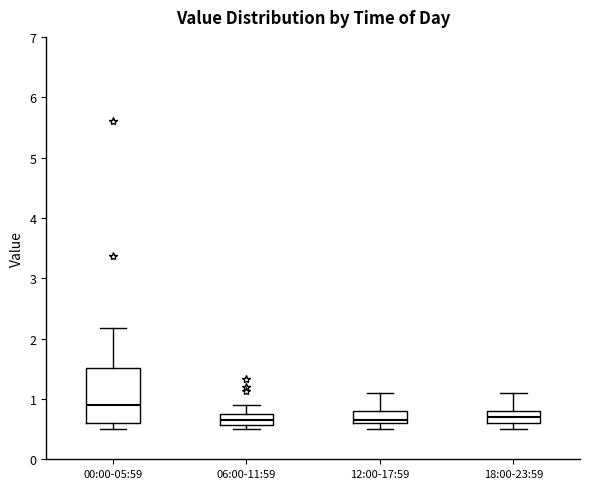

Reading left to right, transcribe this box plot: for each box, give where its median line is, the range the box spans, and where its two whiskers end, as read against the y-axis. The values are not printed on the chart, so give them approximately, as read against the axis.

00:00-05:59: median 0.9, box 0.6 to 1.5, whiskers 0.5 to 2.2
06:00-11:59: median 0.7 (inside the box), box 0.6 to 0.7, whiskers 0.5 to 0.9
12:00-17:59: median 0.7, box 0.6 to 0.8, whiskers 0.5 to 1.1
18:00-23:59: median 0.7, box 0.6 to 0.8, whiskers 0.5 to 1.1